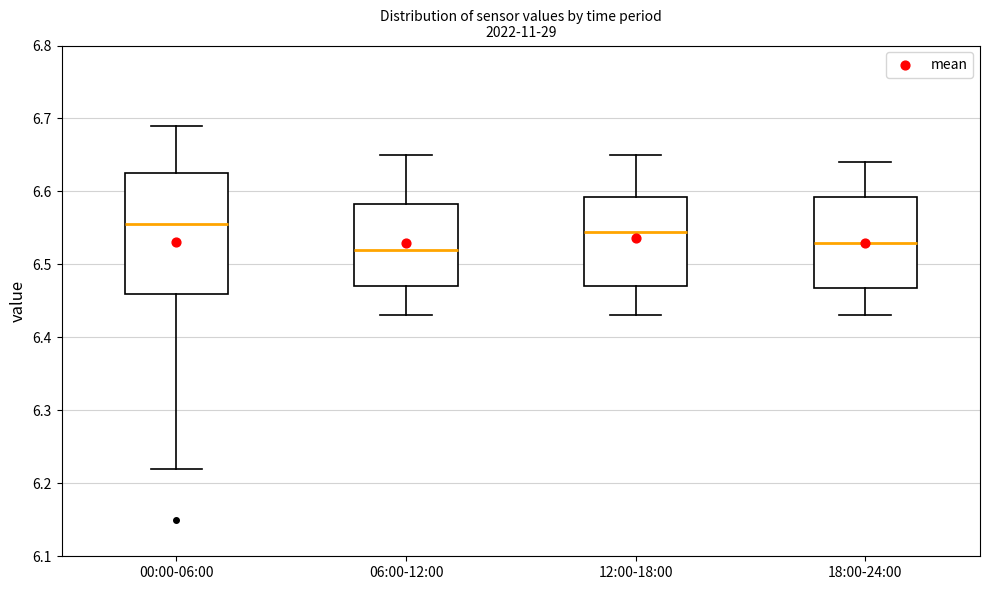

Comparing the boxes themselves (not the whiskers), which one is the tallest?

00:00-06:00